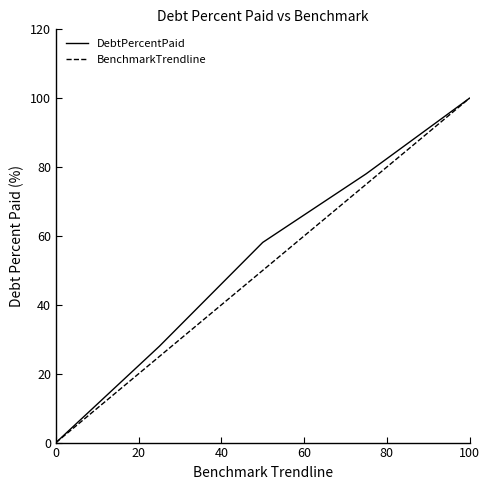

At how many categories does at least one series exceed 86?

1